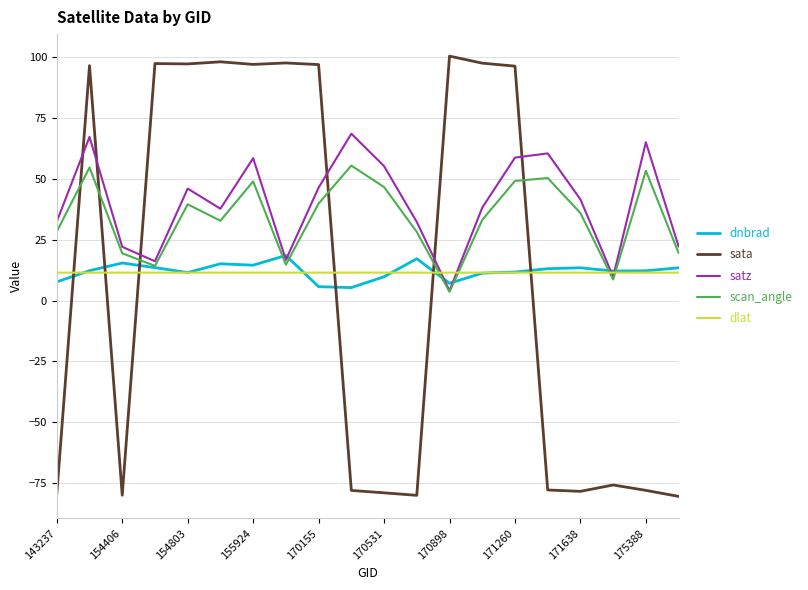

How many intersections are there between sata and satz?

6